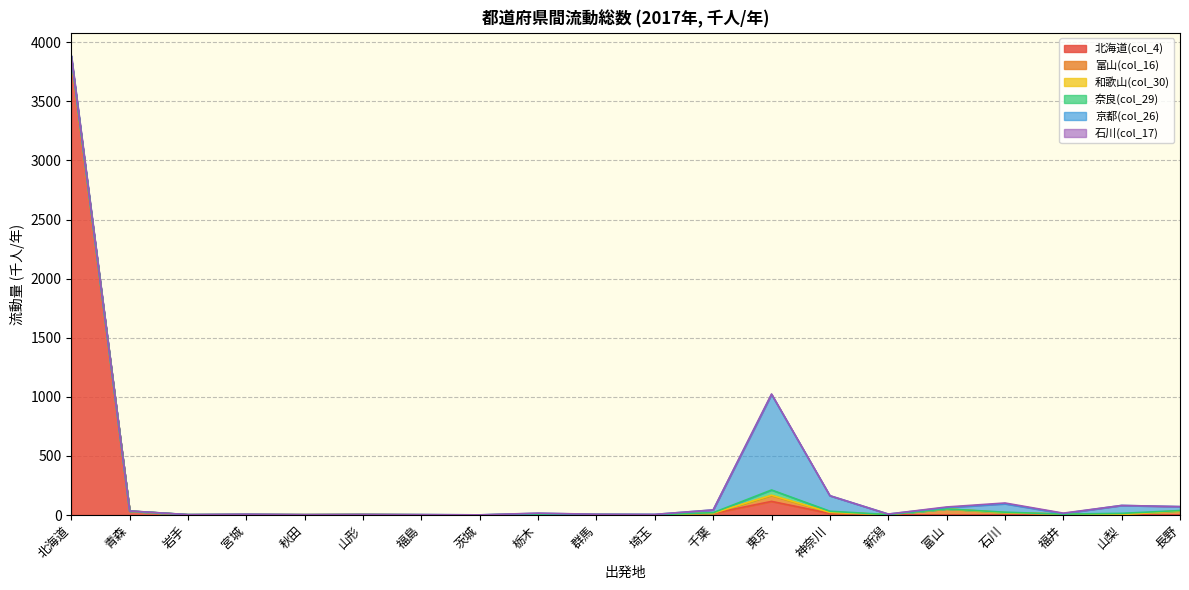

How many interior local valleys does the 石川(col_17) series have?

3